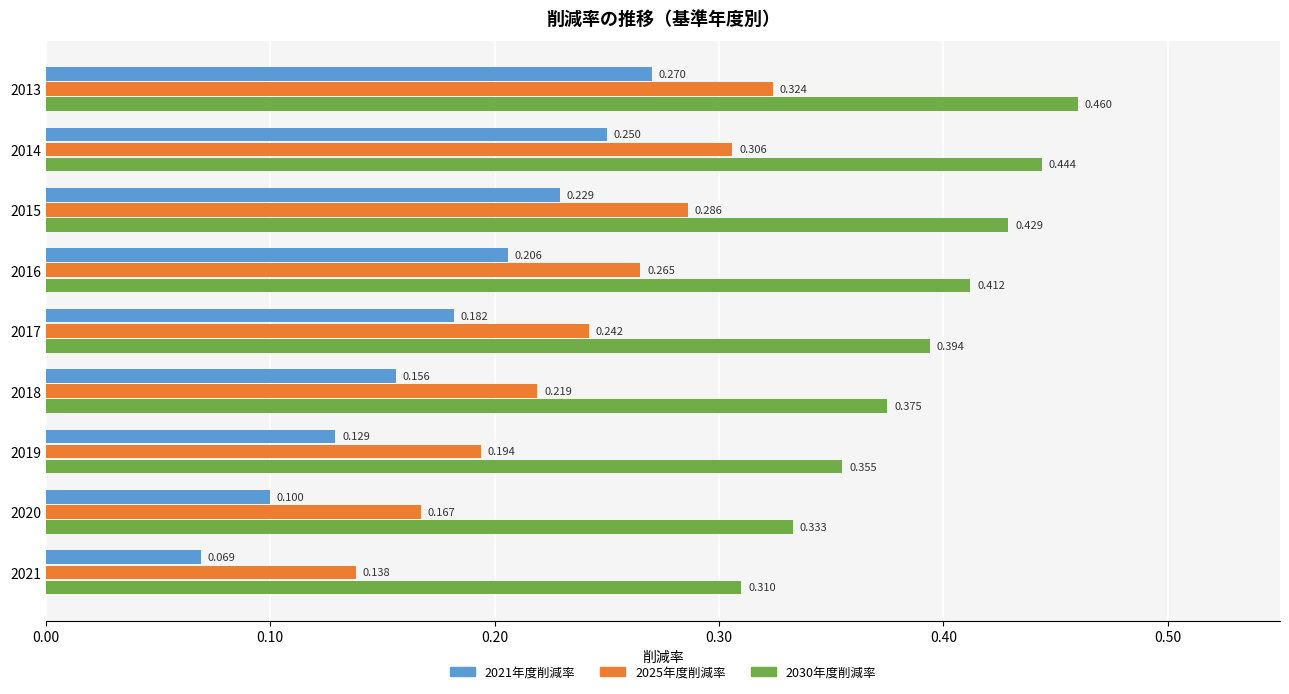

Is the value of 2030年度削減率 at 2020 greater than the value of 2025年度削減率 at 2015?

Yes